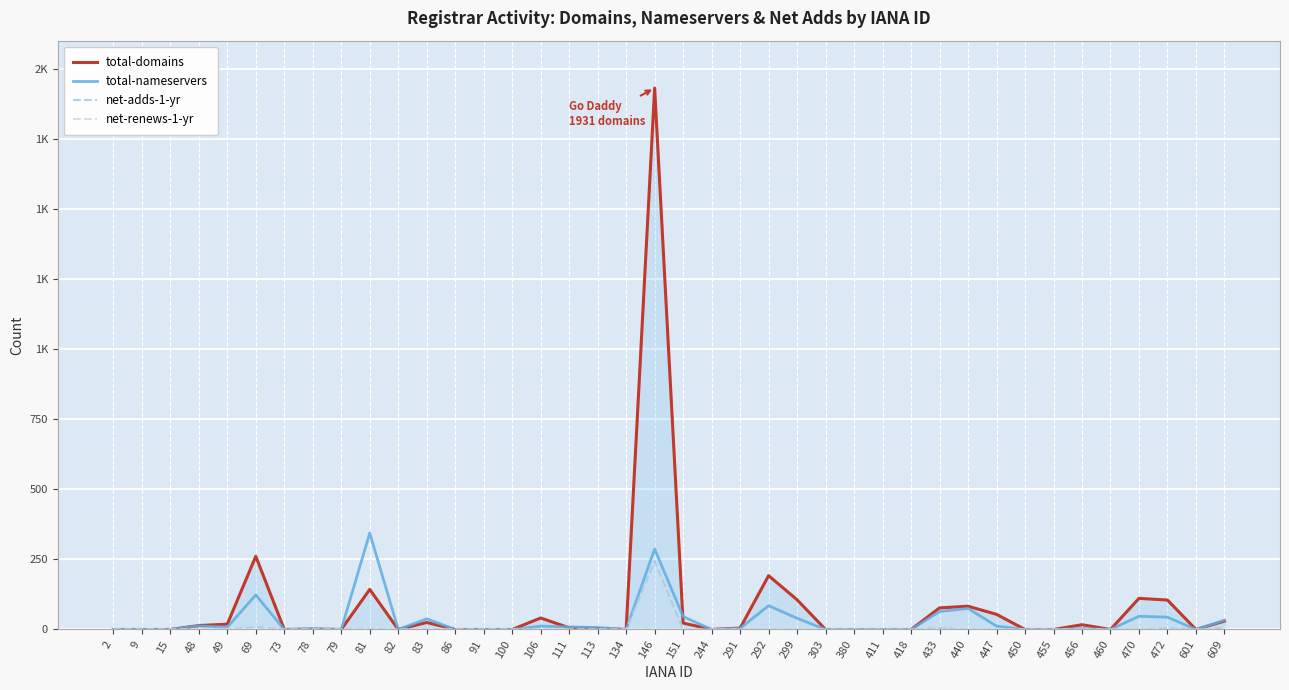

Between 291 and 472, which series saw the biggest shift?

total-domains